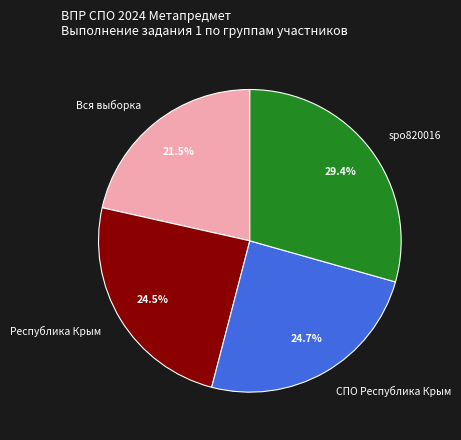

To the nearest percent, what is the combined percentage of spo820016 and СПО Республика Крым?

54%